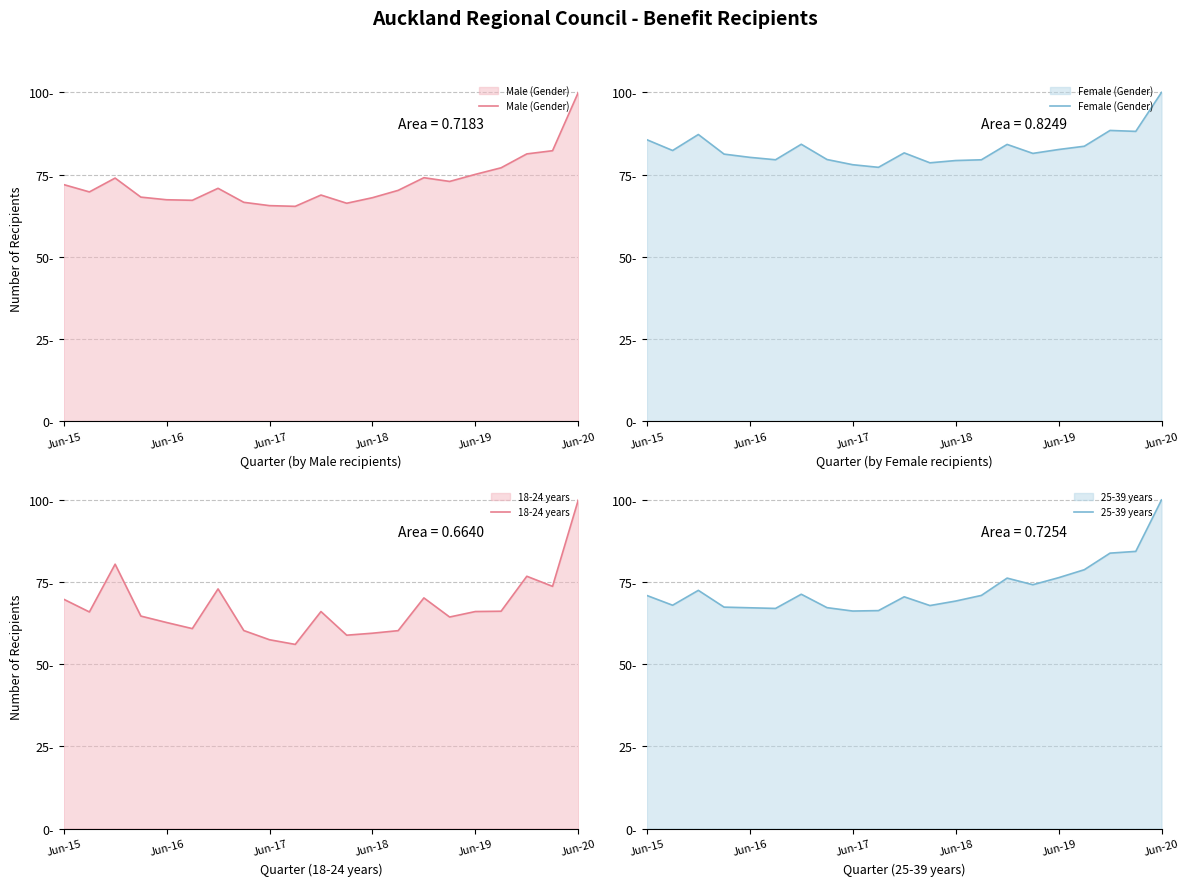

What are all the series names shown in the legend?

Male (Gender), Female (Gender), 18-24 years, 25-39 years